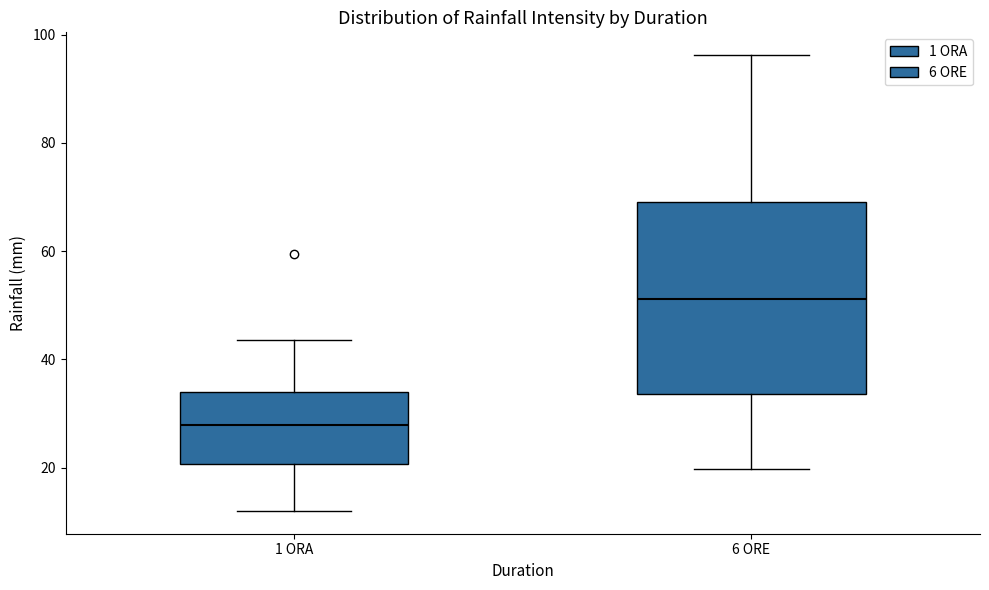

Where is the lower edge of the box for 6 ORE on the y-axis? The values are not printed on the chart, so give them approximately, as read against the axis.

34